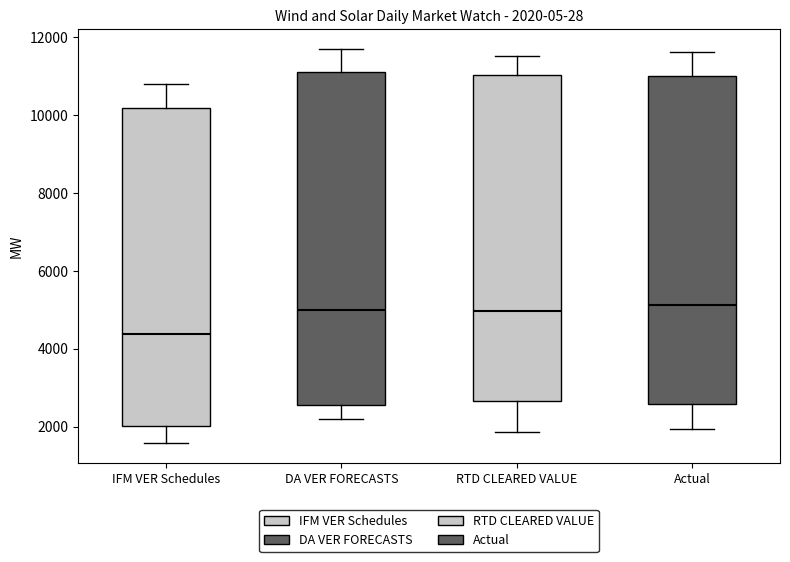

Which box has the lowest median line?

IFM VER Schedules